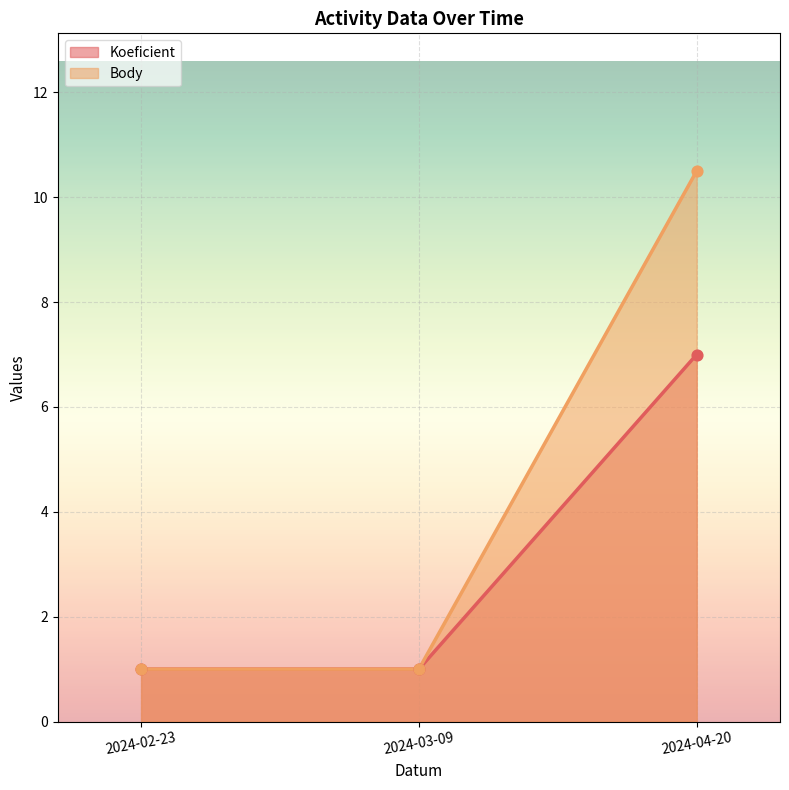

At how many categories does at least one series exceed 1?

1